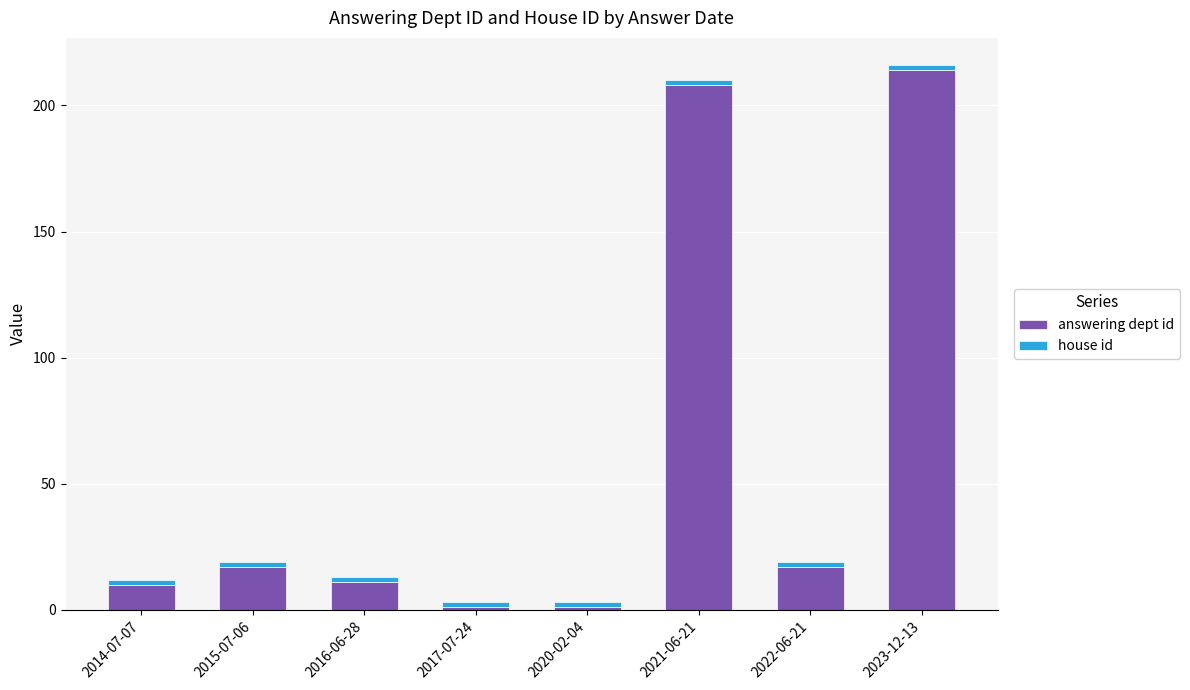

Does the chart contain stacked bars?

Yes